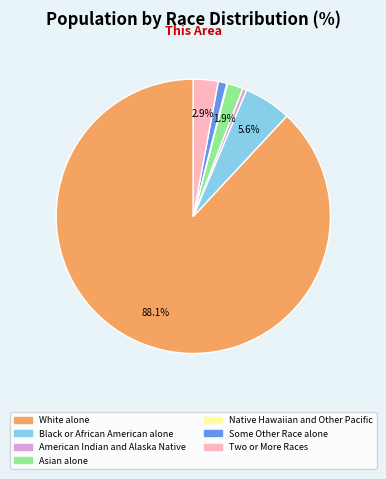

Approximately how many times larger is the value at Two or More Races compared to Black or African American alone?

0.5